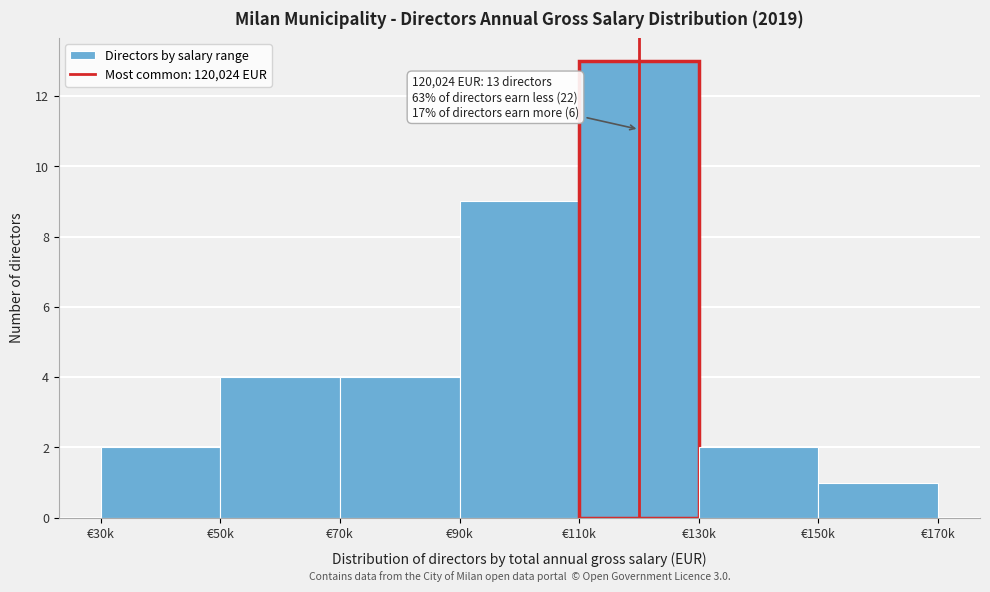

Reading left to right, extract all data points from this chart.

2	4	4	9	13	2	1